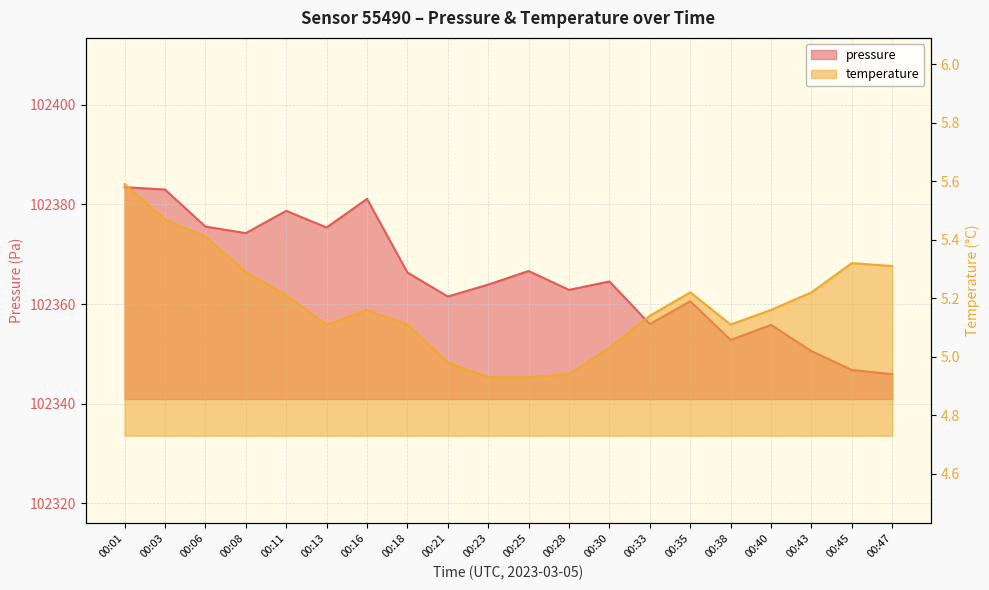

How many values in the pressure series are below 102364?

10